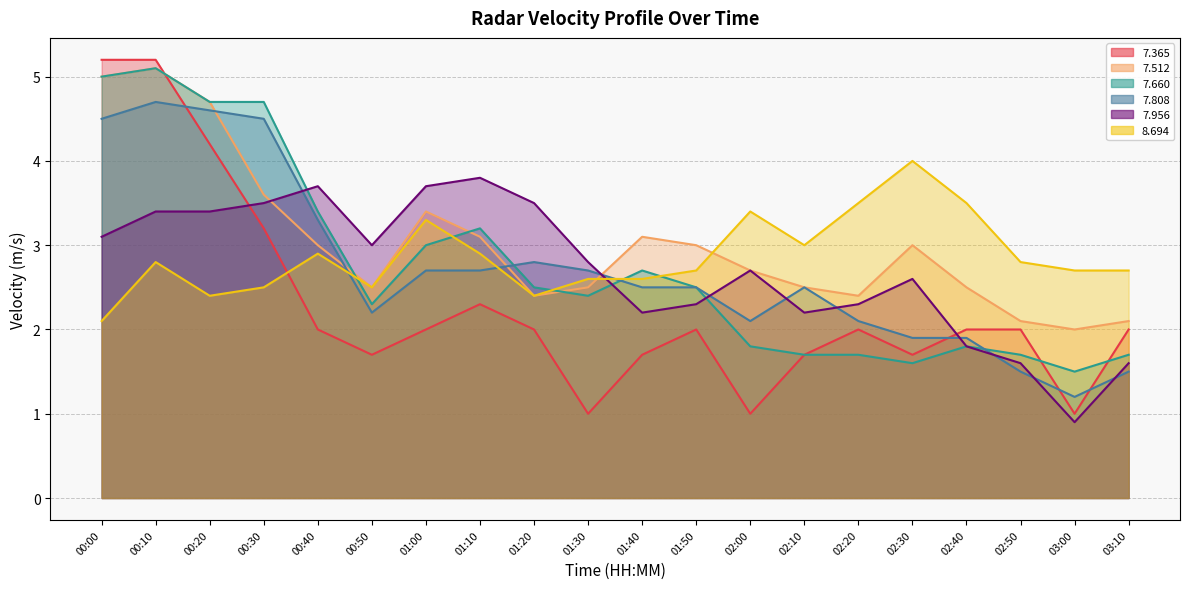

What is the average value of the   7.512 series?

3.0